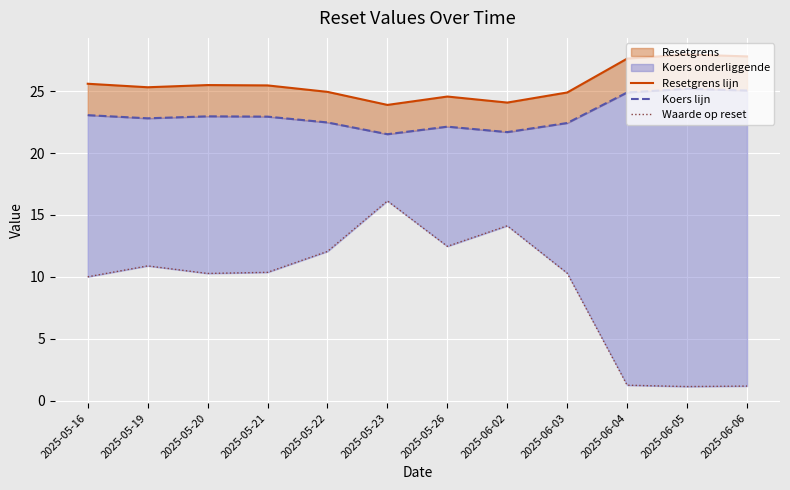

What is the lowest value of the Resetgrens lijn series?

23.9